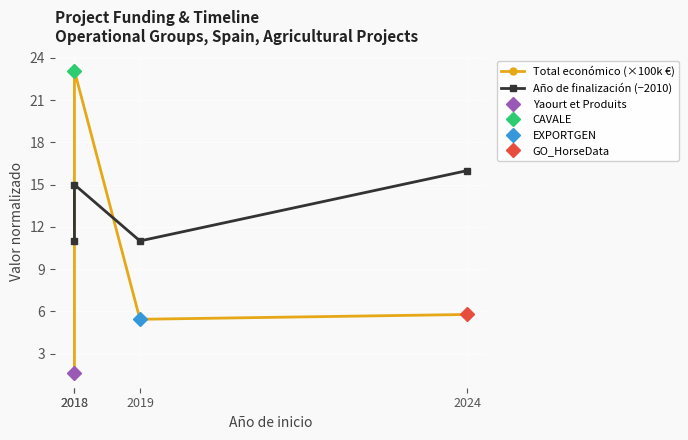

How many Año de finalización (−2010) values are between 11 and 16?

4